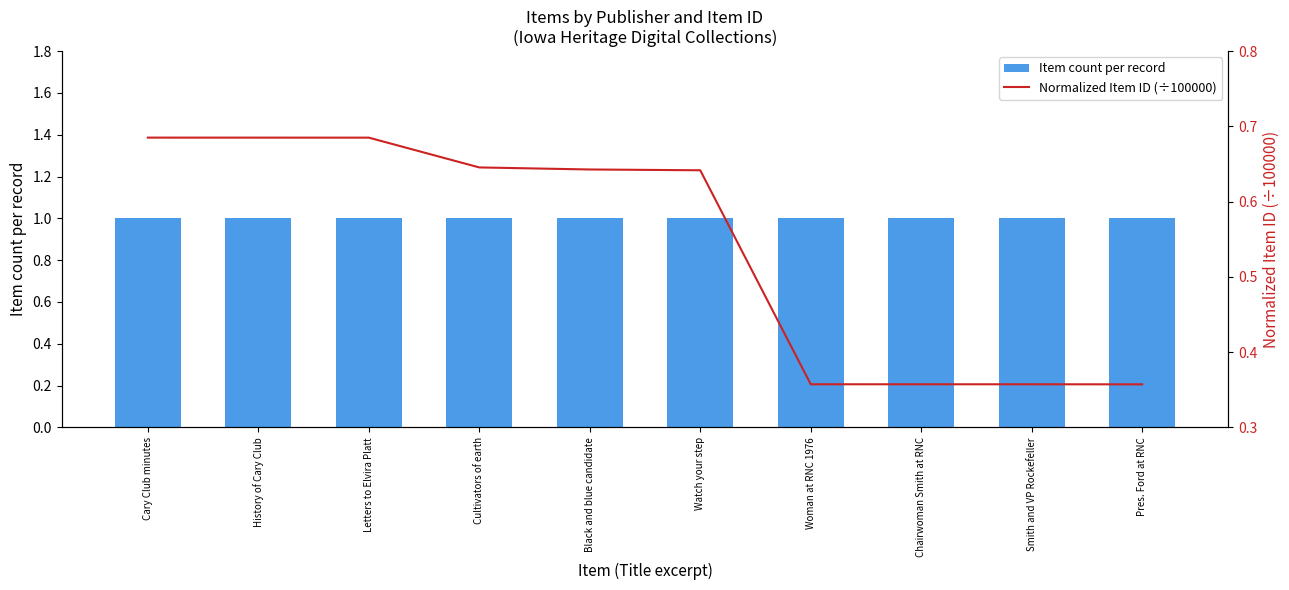

At which category does the chart reach its minimum across all series?

Pres. Ford at RNC